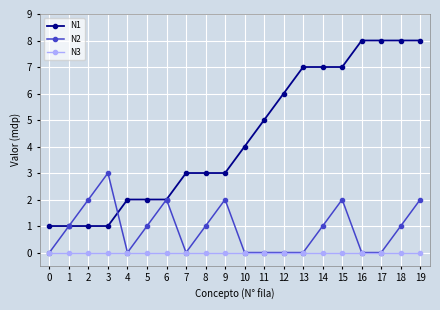

True or false: N3 and N1 intersect in this chart.

False